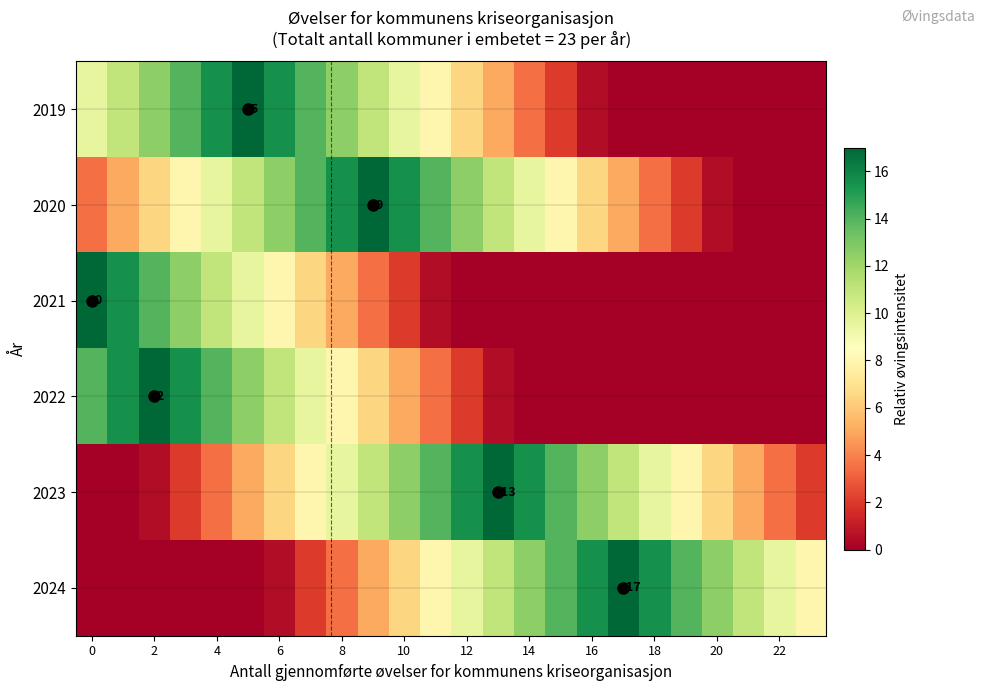

What is the difference between the highest and lowest values at 21?

11.0